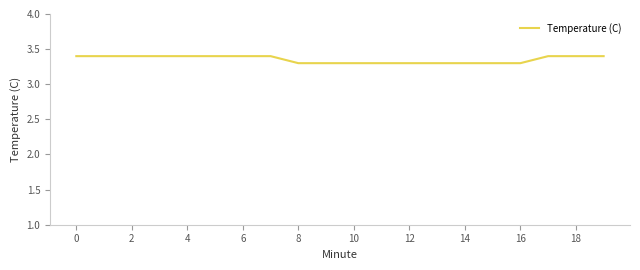

What is the maximum value shown in the chart?

3.4